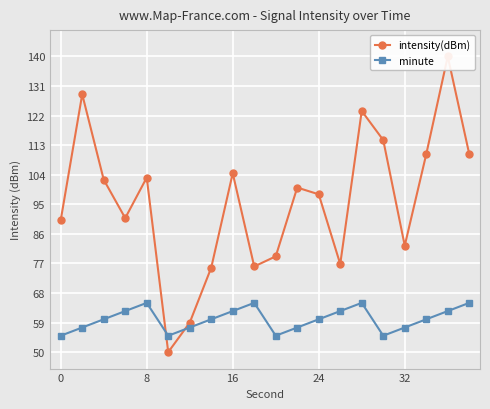

How many interior local valleys does the minute series have?

3